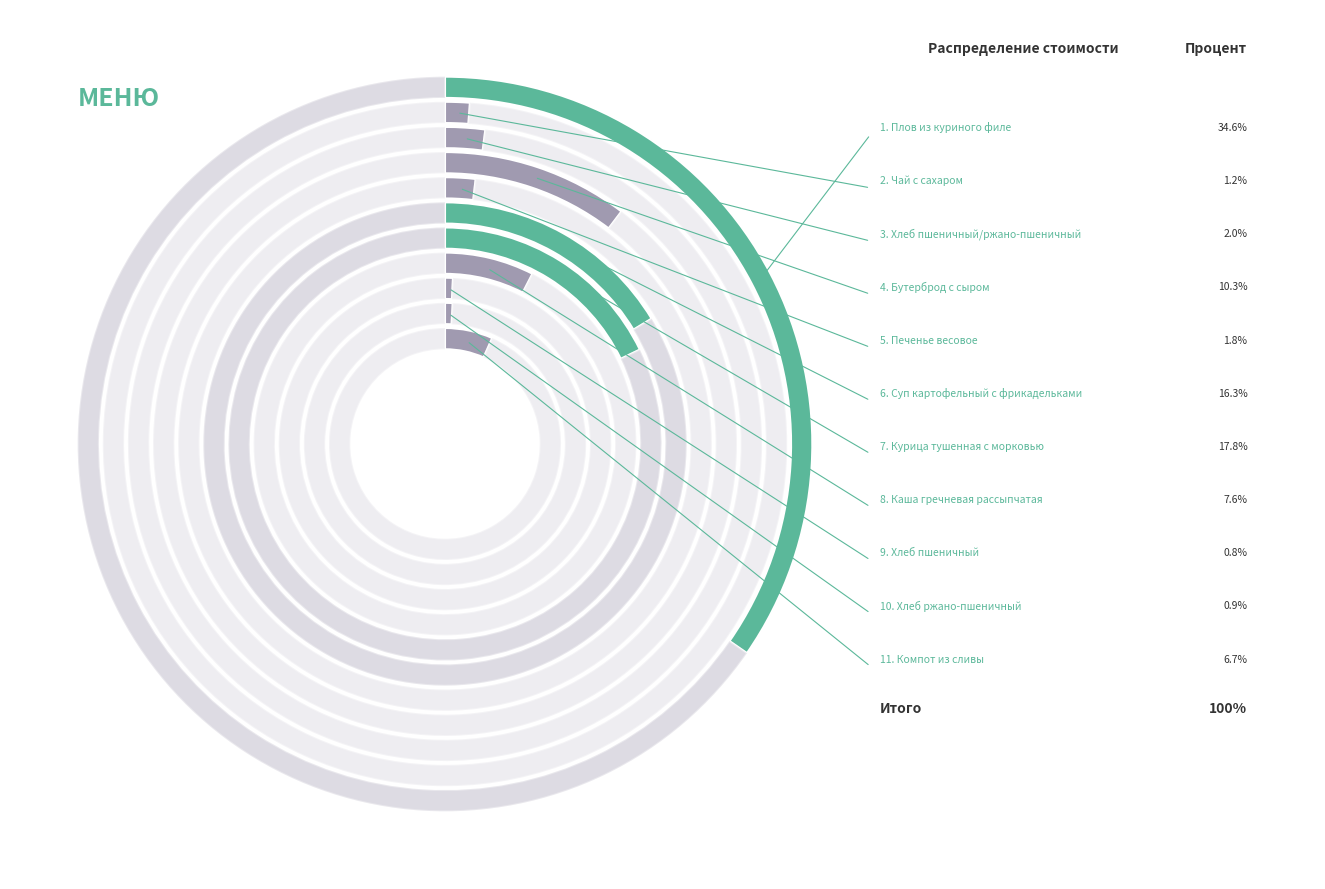

What percentage is the Хлеб пшеничный slice, to the nearest percent?

1%